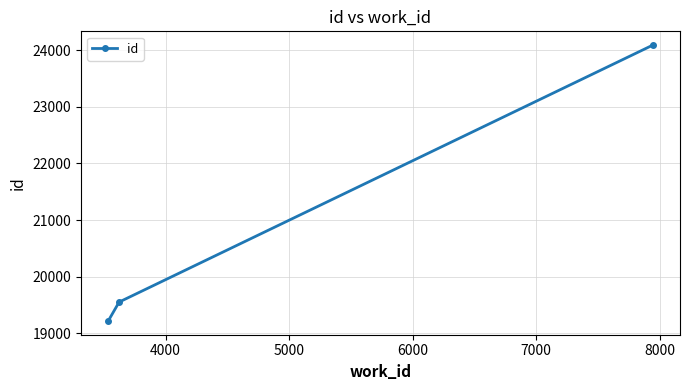

What is the value of the 1st point from the left?

19221